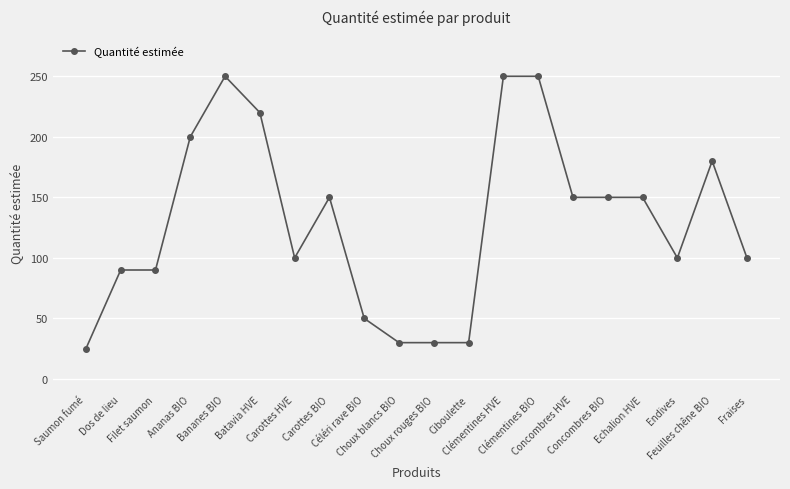

Read the value at Choux blancs BIO.

30